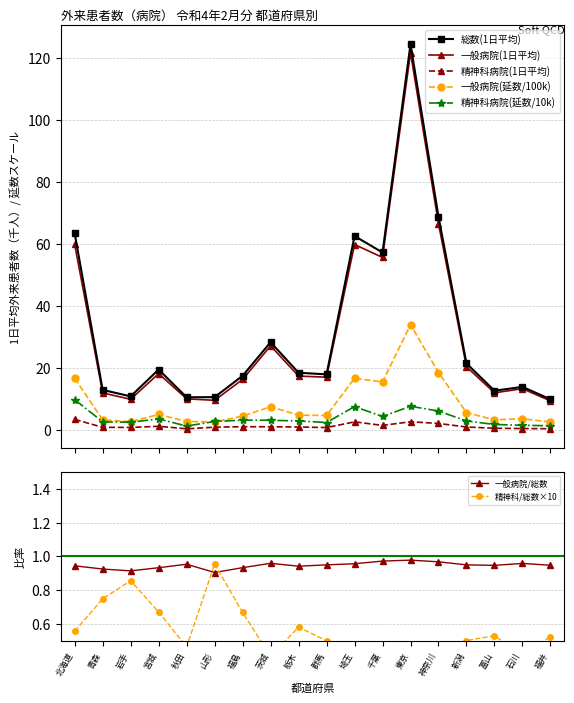

What position from the right is 群馬?

9